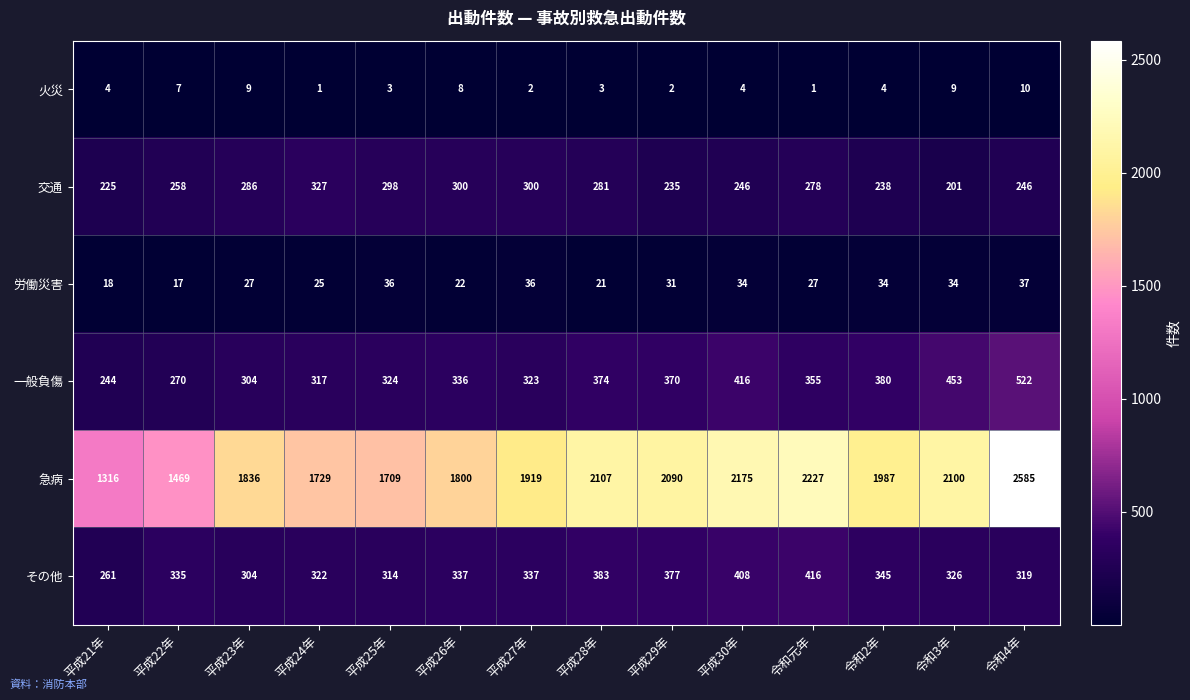

What is the maximum value shown in the chart?

2585